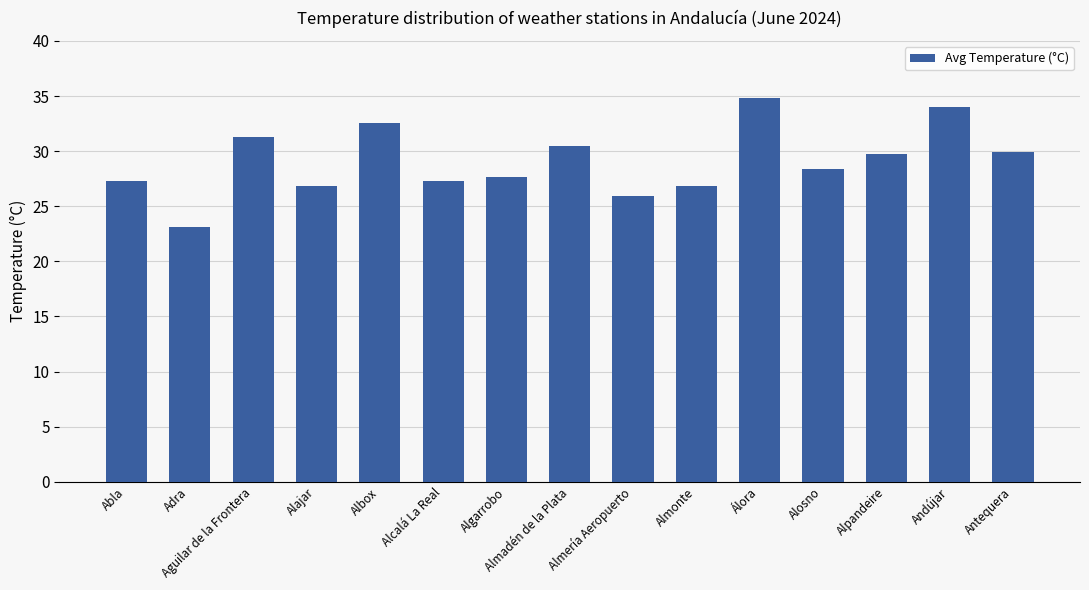

At which category does the chart reach its peak across all series?

Álora